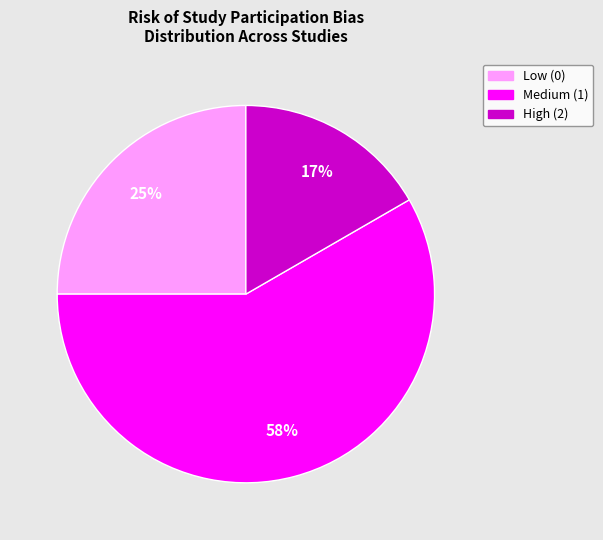

How many segments does this pie chart have?

3